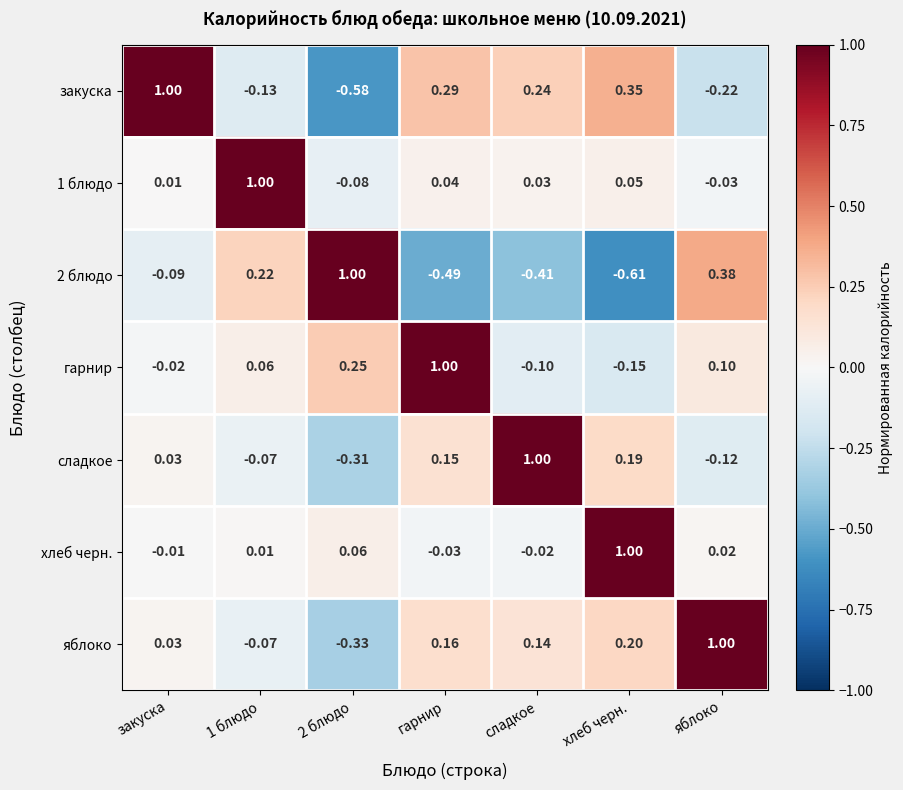

Where does the яблоко series first go above 0?

закуска